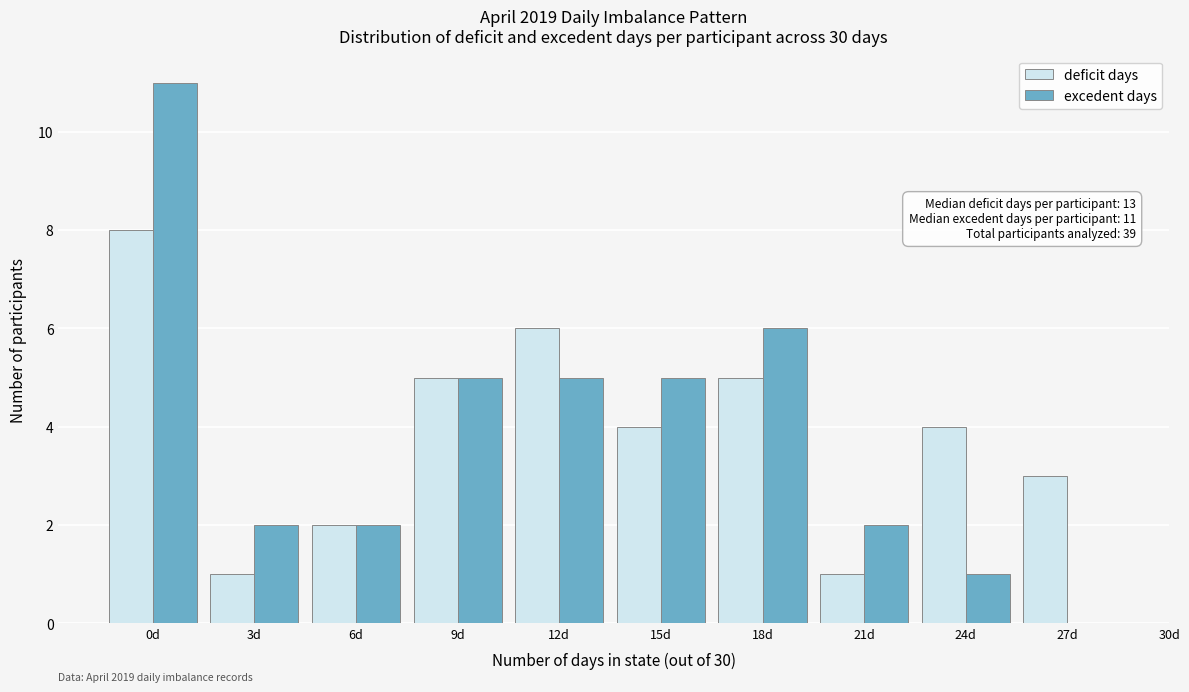

Reading left to right, list all the values displayed in this chart.

deficit days: 0d=8	3d=1	6d=2	9d=5	12d=6	15d=4	18d=5	21d=1	24d=4	27d=3
excedent days: 0d=11	3d=2	6d=2	9d=5	12d=5	15d=5	18d=6	21d=2	24d=1	27d=0